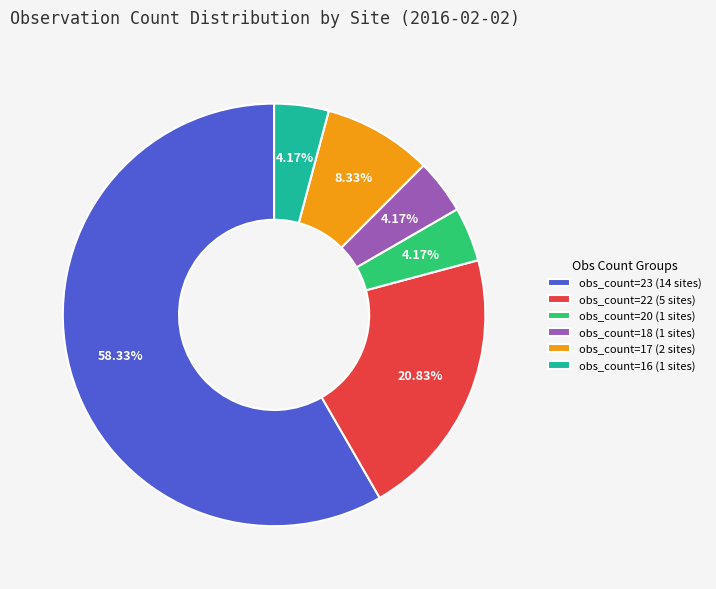

Approximately how many times larger is the value at obs_count=20 (1 sites) compared to obs_count=18 (1 sites)?

1.0